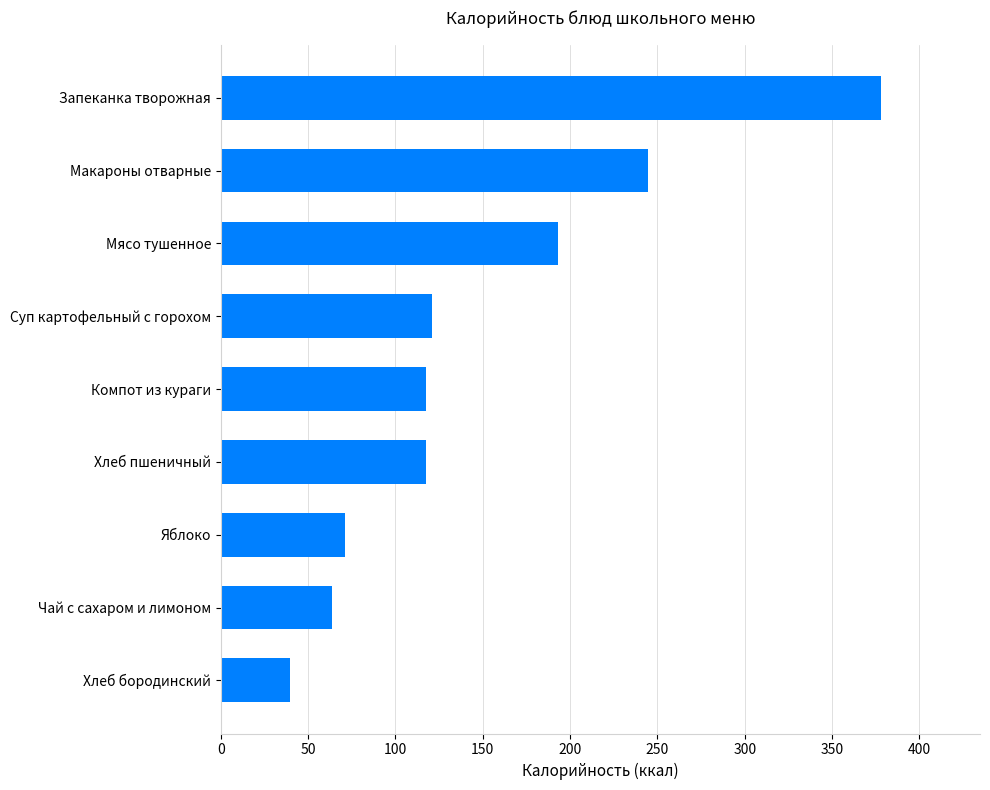

Approximately how many times larger is the value at Мясо тушенное compared to Суп картофельный с горохом?

1.6